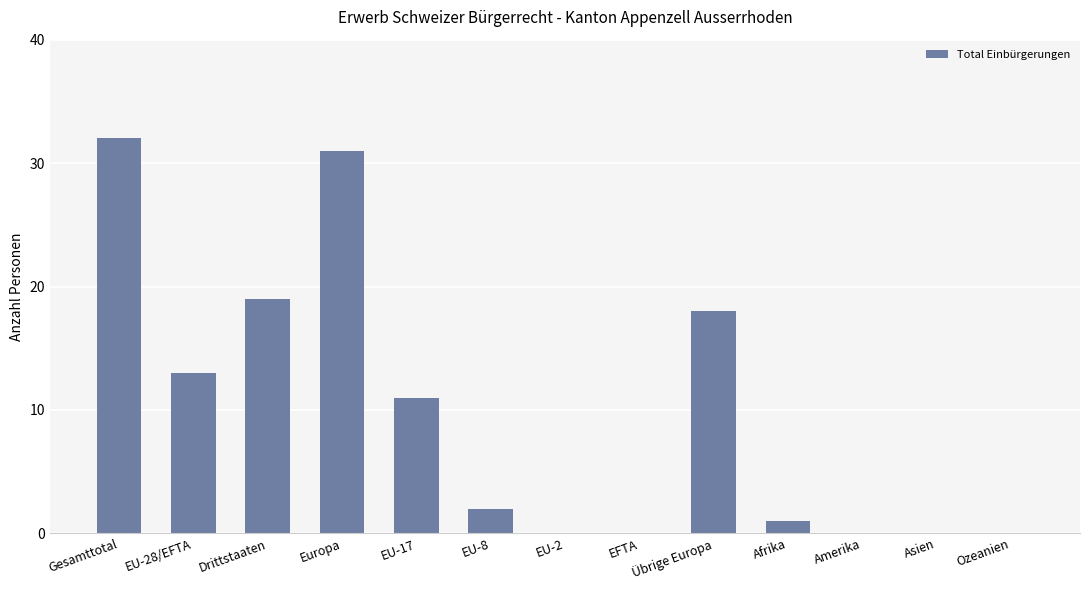

How many categories are shown in the chart?

13